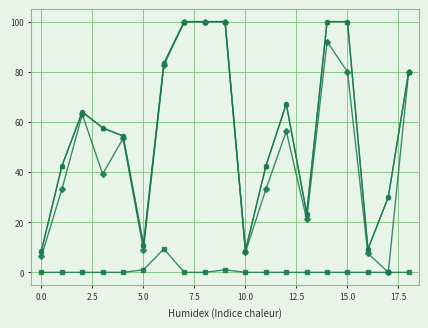

Is this an area chart (filled region under the line)?

No